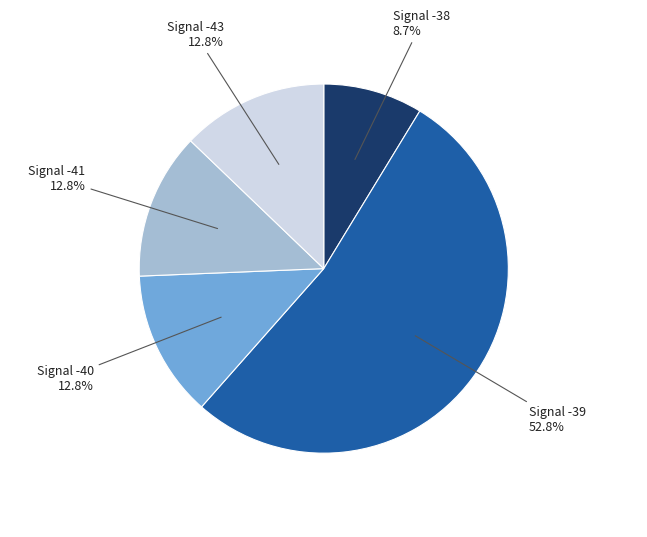

What is the largest slice in the pie chart?

Signal -39